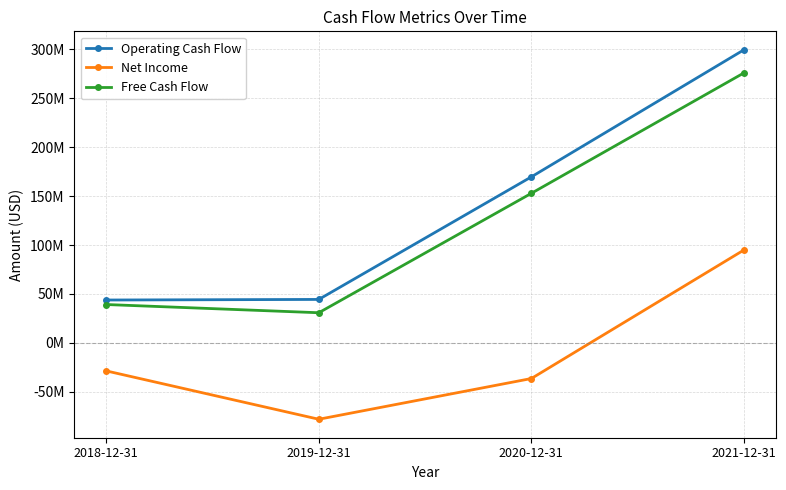

Does the chart have visible grid lines?

Yes